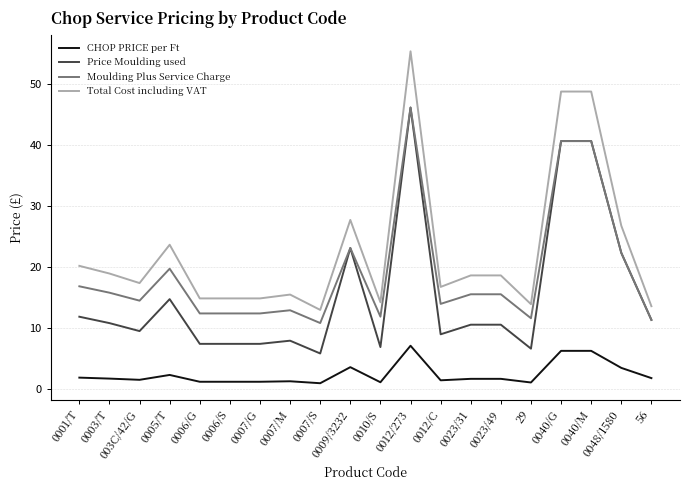

Rank the series by their average value, from highest to lowest.

Total Cost including VAT, Moulding Plus Service Charge, Price Moulding used, CHOP PRICE per Ft